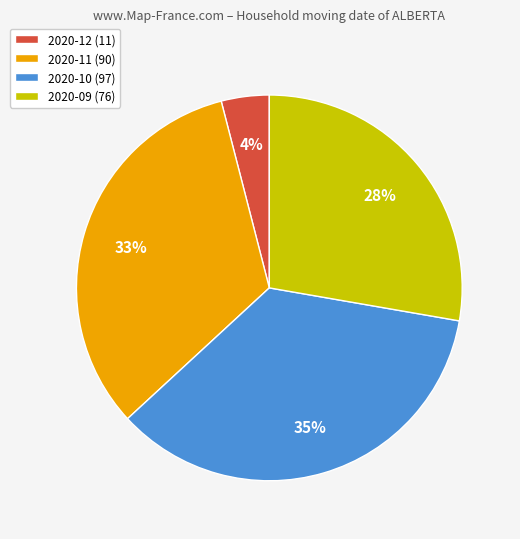

Is the sum of 2020-12 (11) and 2020-09 (76) greater than half?

No